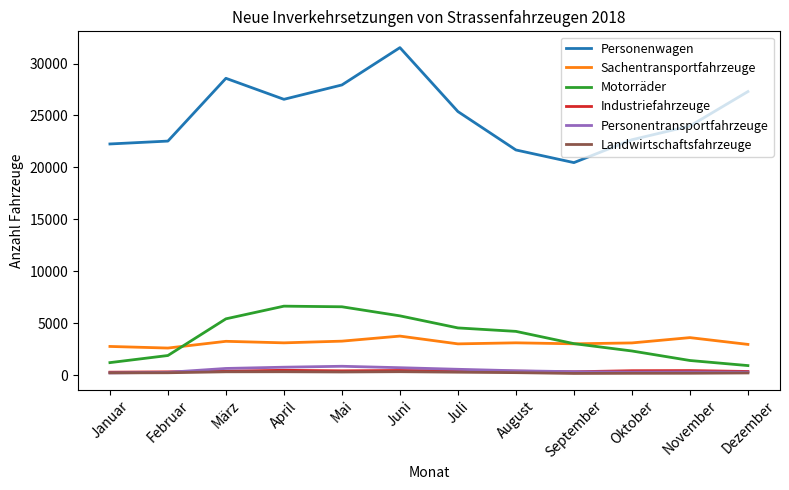

What is the difference between the maximum and minimum values in the Industriefahrzeuge series?

181